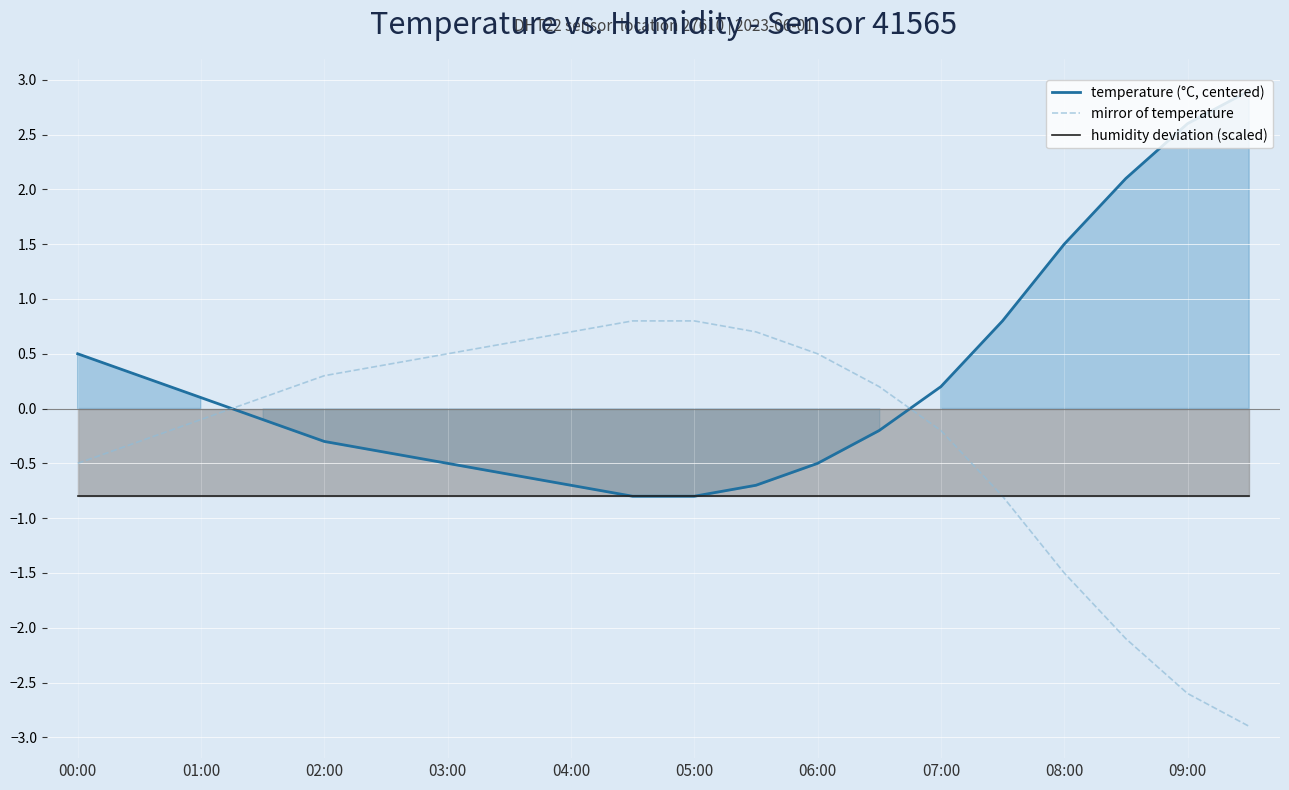

How many series are shown in this chart?

3